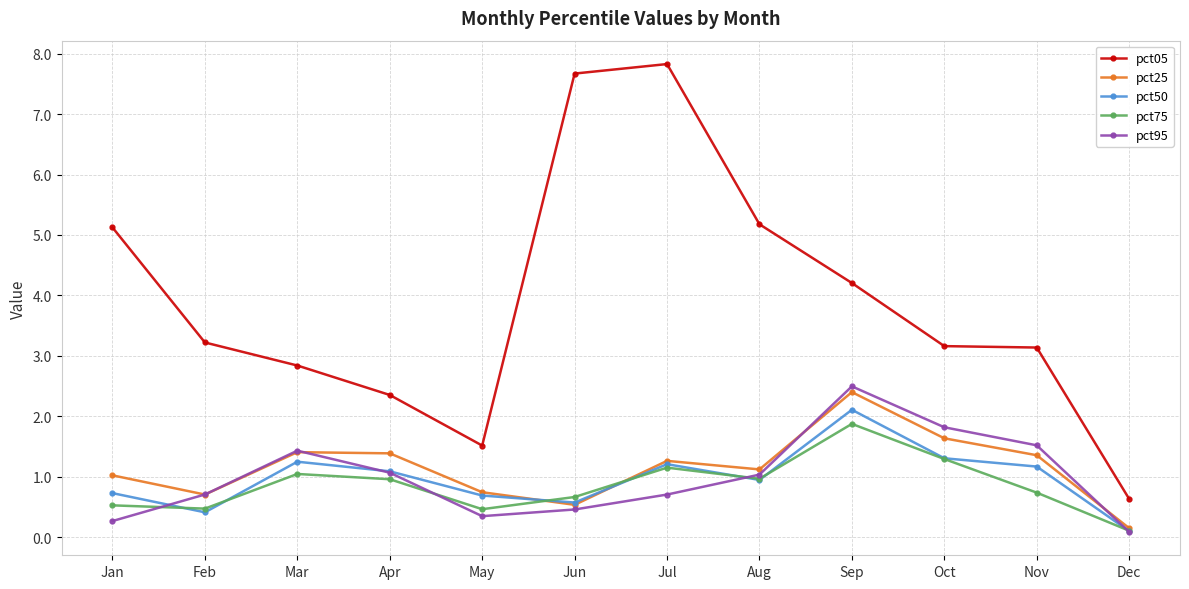

What is the average value of the pct25 series?

1.1